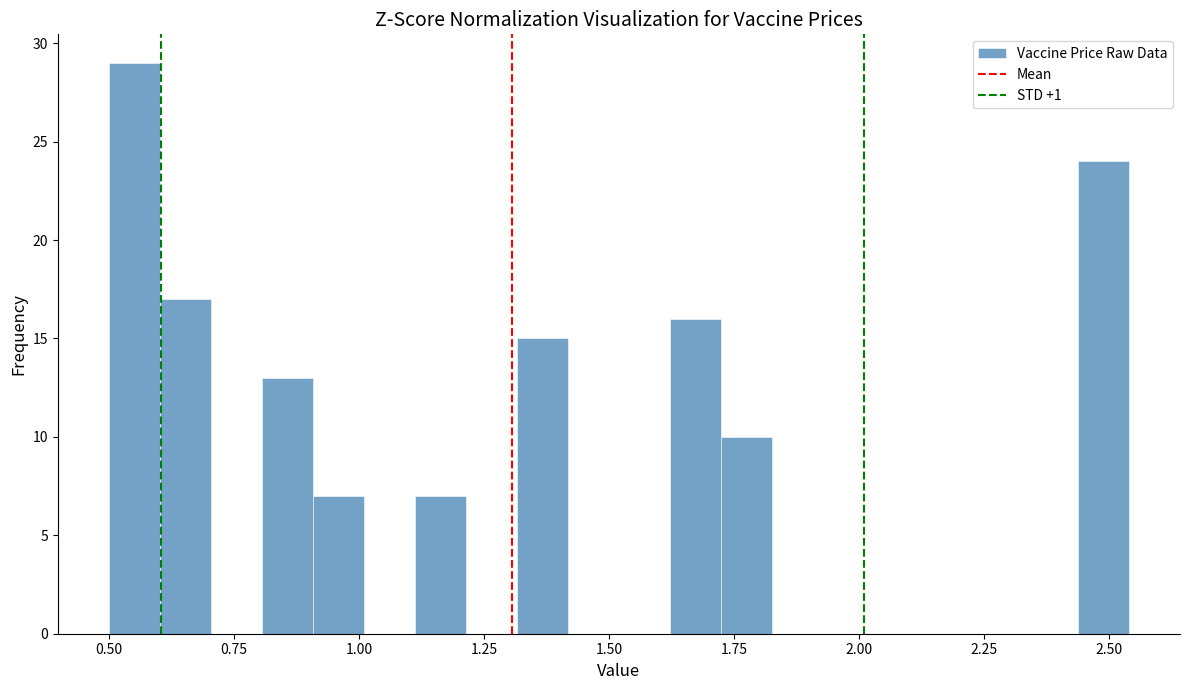

Around what value on the x-axis is the tallest bar? Give the approximate position of its centre, as read against the axis.

0.55